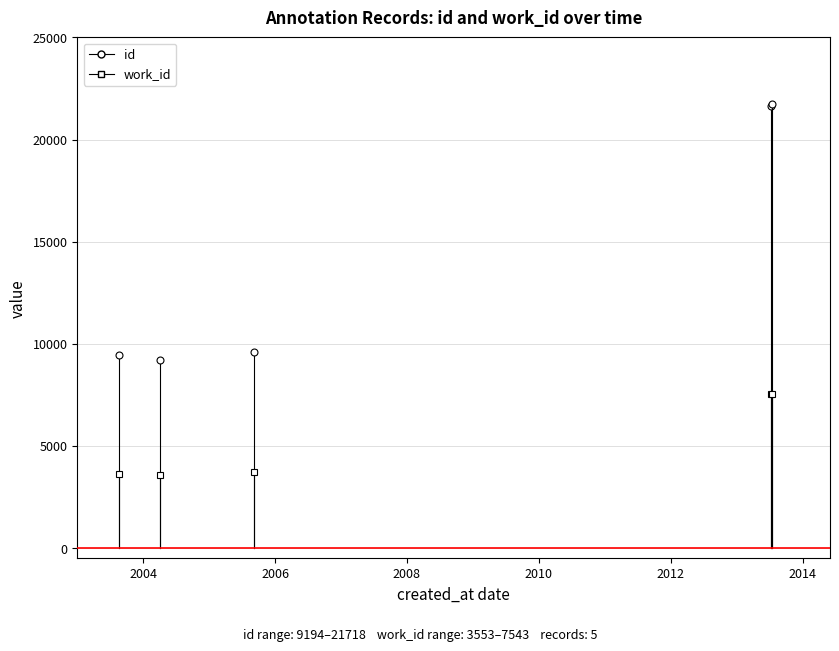

True or false: id has a value of 3898 at 2009-01-20.

False